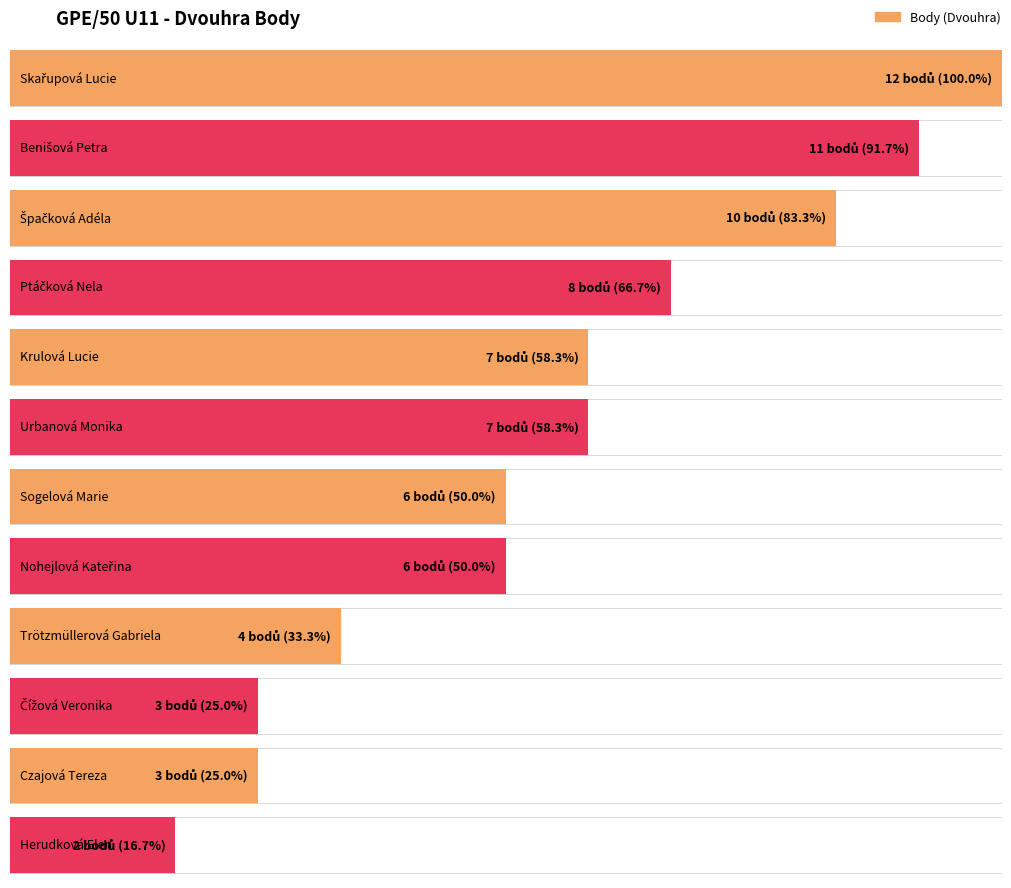

What is the label of the 10th bar from the left?

Čížová Veronika